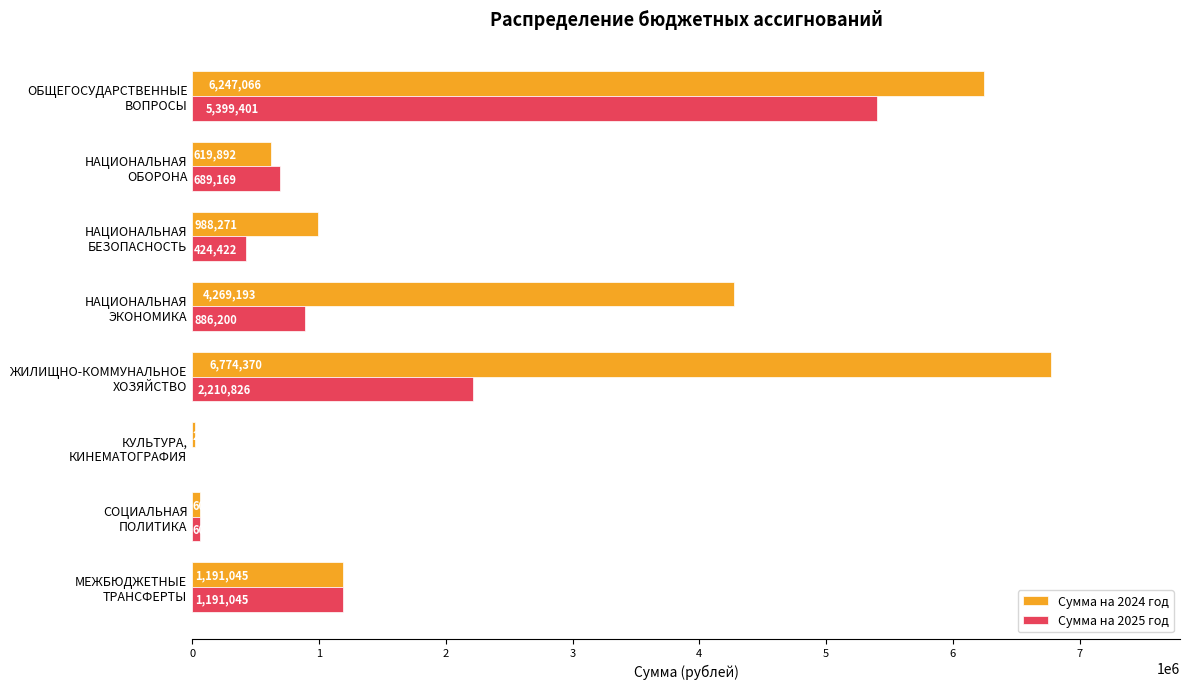

What is the greatest value displayed?

6774370.0